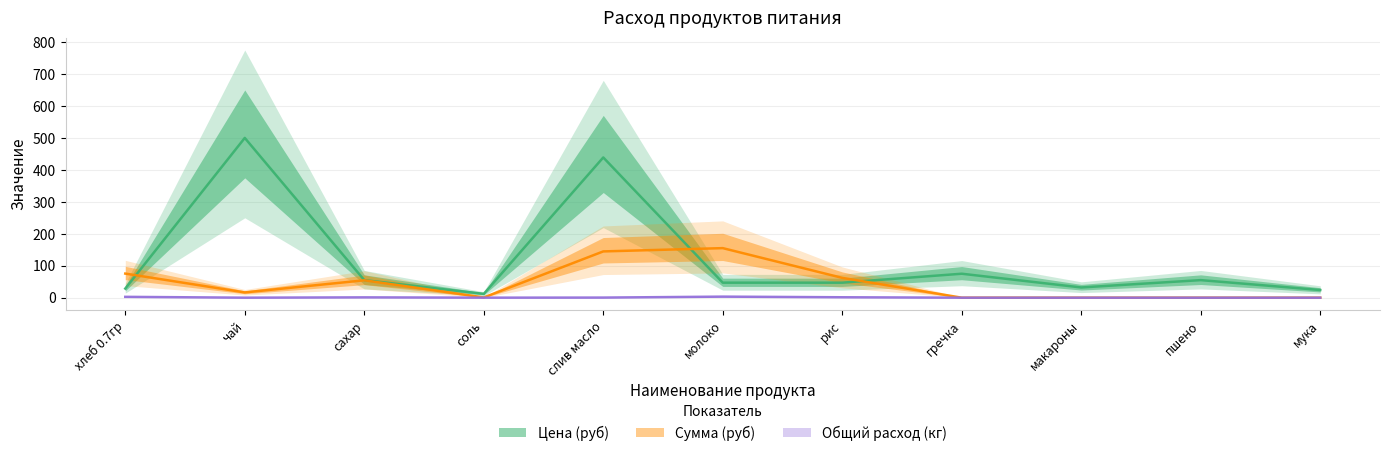

What is the difference between the maximum and minimum values in the Сумма (руб) series?

155.1